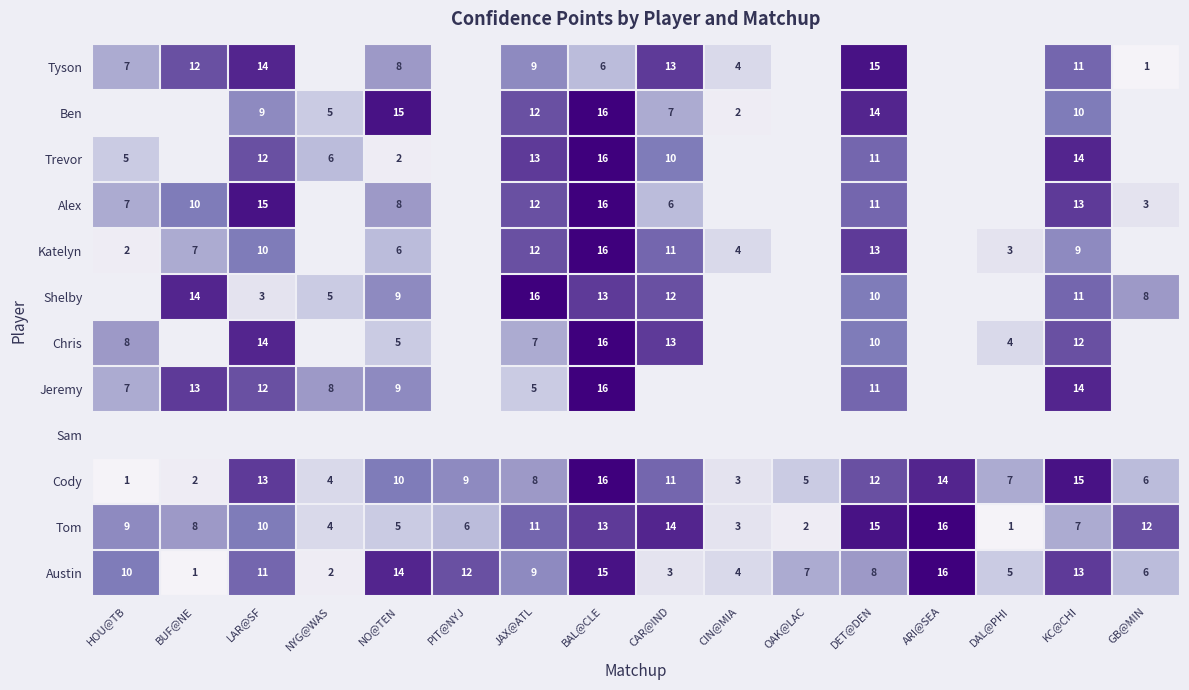

What is the minimum value shown in the chart?

1.0